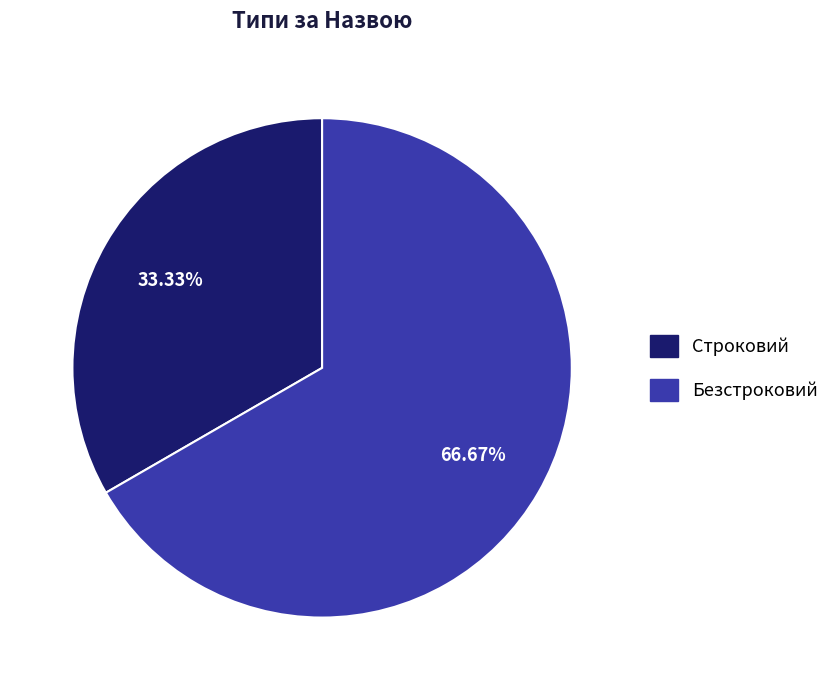

To the nearest percent, what is the difference between the largest and smallest slice percentages?

33%